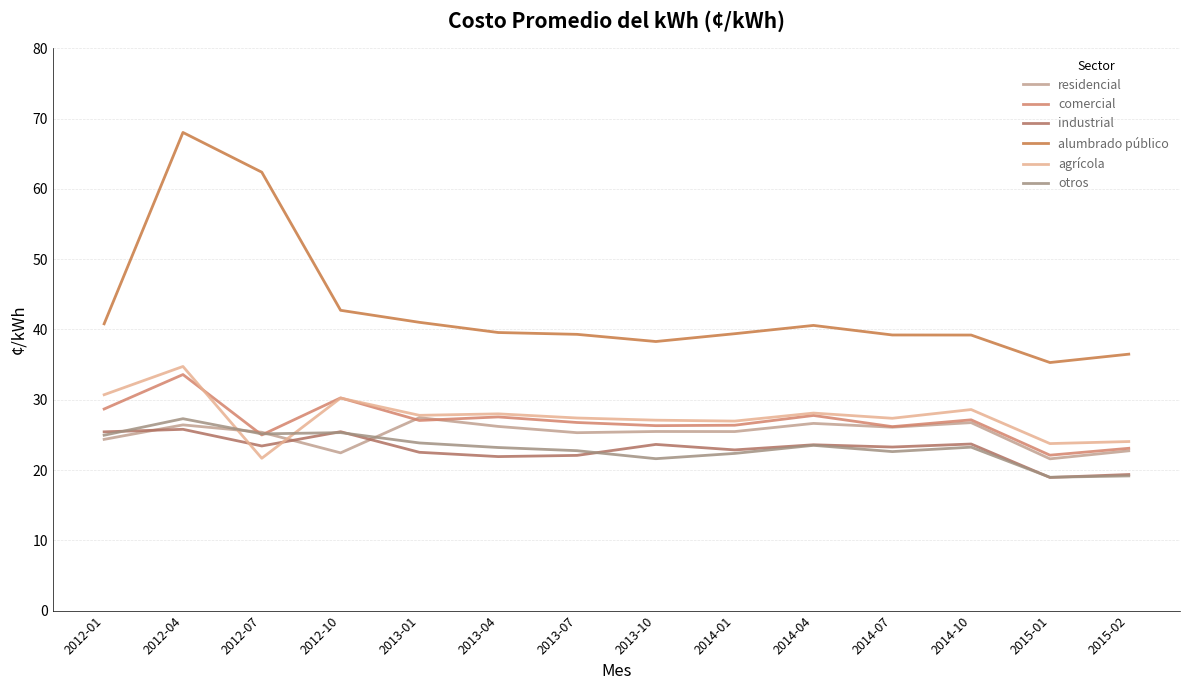

What are all the series names shown in the legend?

residencial, comercial, industrial, alumbrado público, agrícola, otros